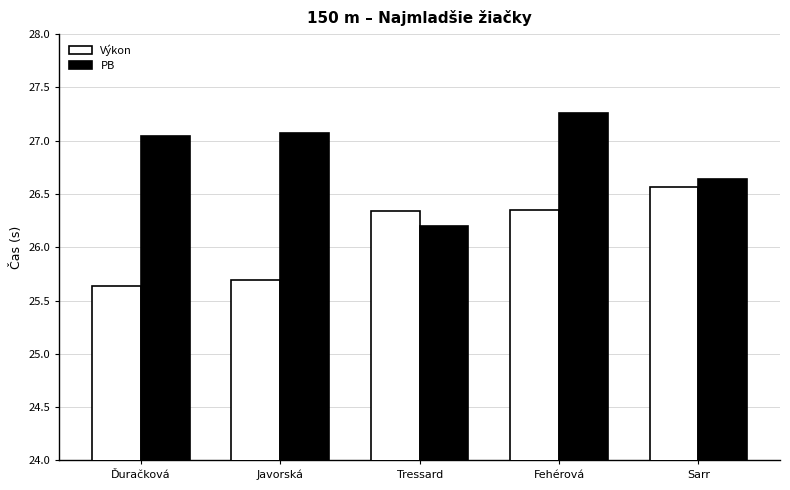

The value of PB at Sarr is 42.2. True or false?

False